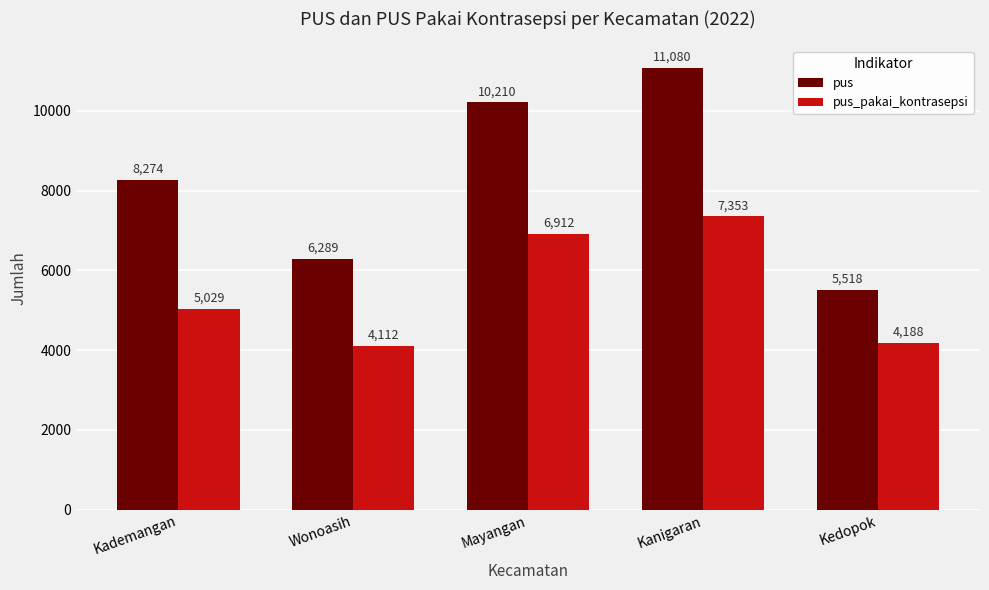

Reading left to right, what are all the values shown in this chart?

pus: 8274	6289	10210	11080	5518
pus_pakai_kontrasepsi: 5029	4112	6912	7353	4188